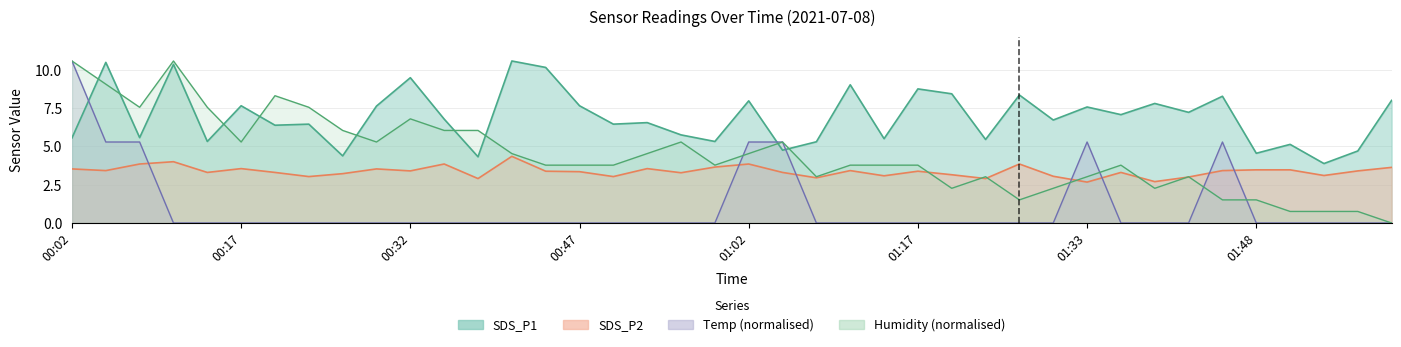

What is the approximate value of Humidity at 00:32?

6.8